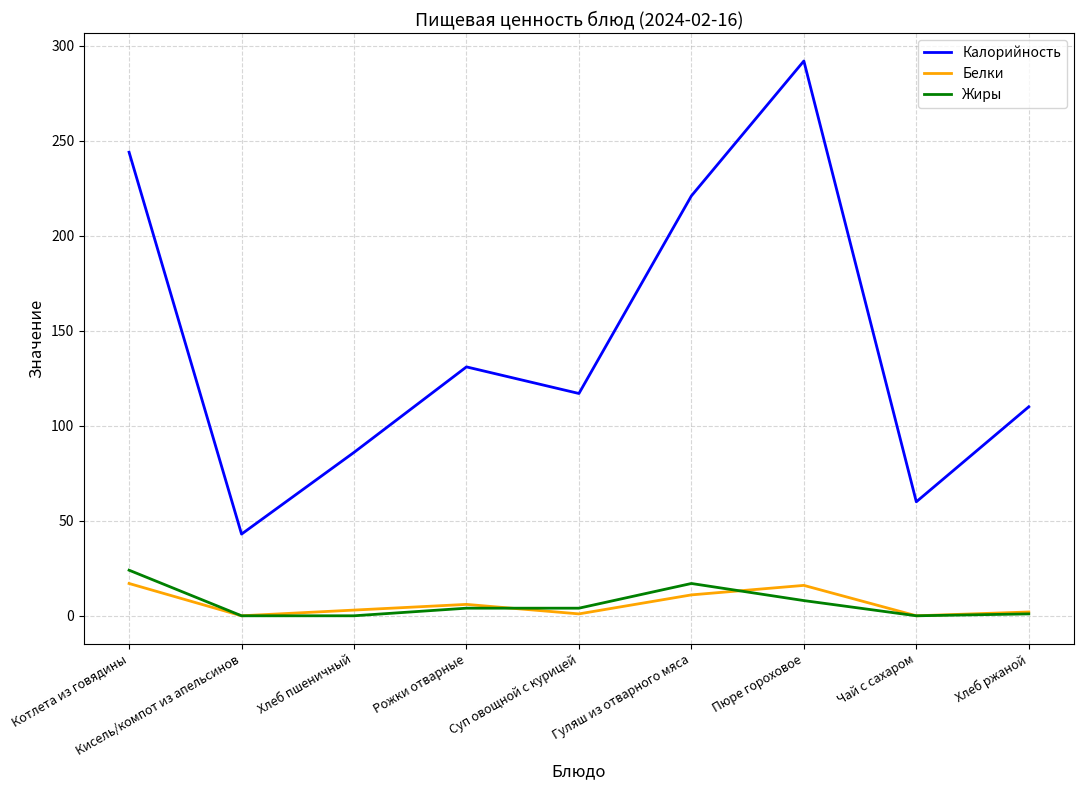

Is this an area chart (filled region under the line)?

No